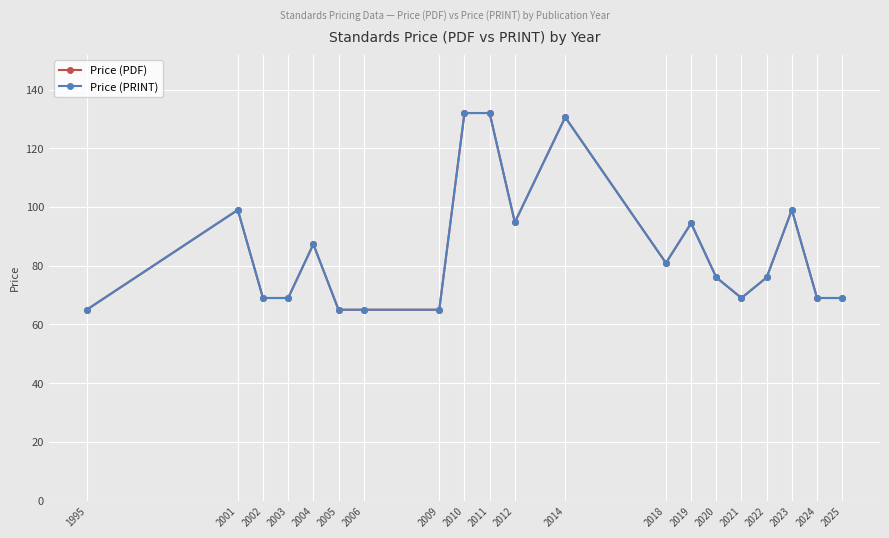

Which category has the highest value in the Price (PDF) series?

2010